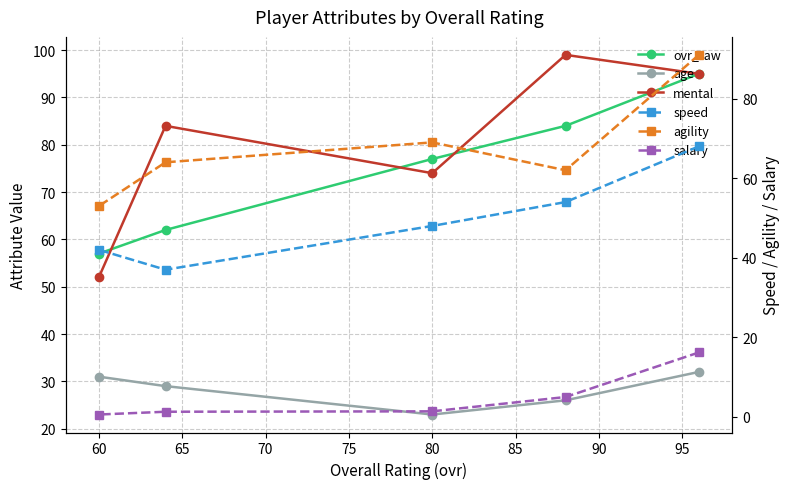

How many series are shown in this chart?

6